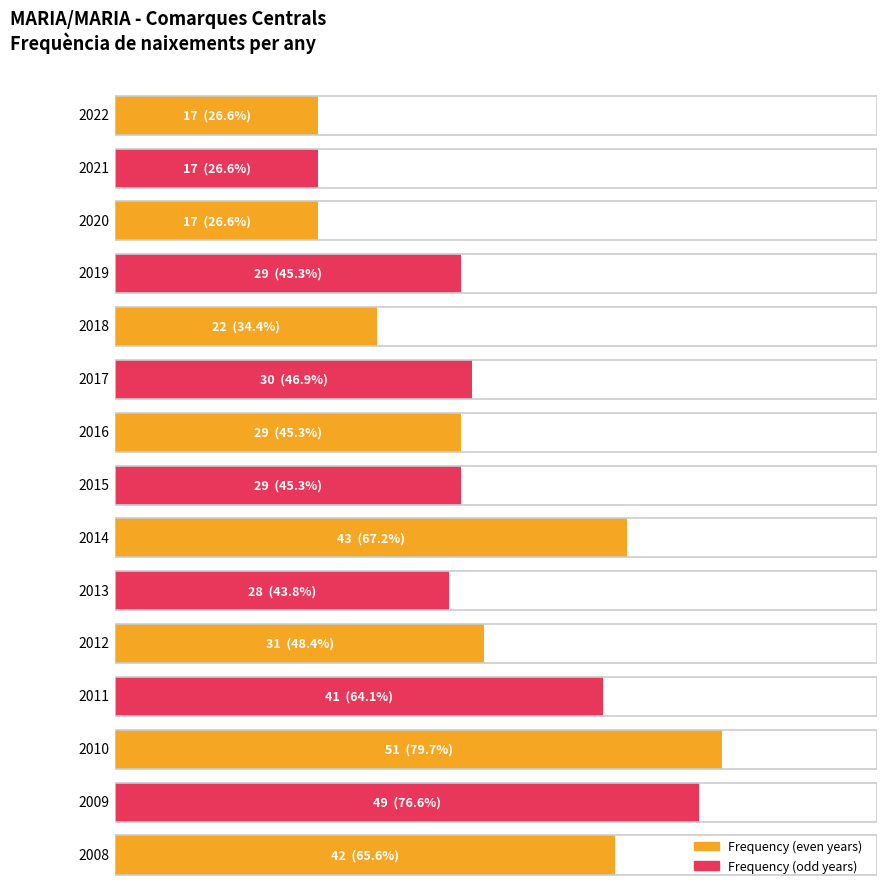

Does the chart contain any negative values?

No